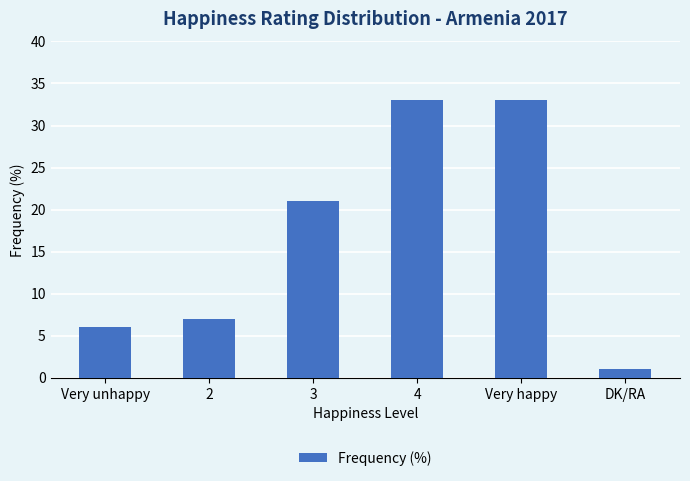

Is it true that the value at Very unhappy is 6?

True